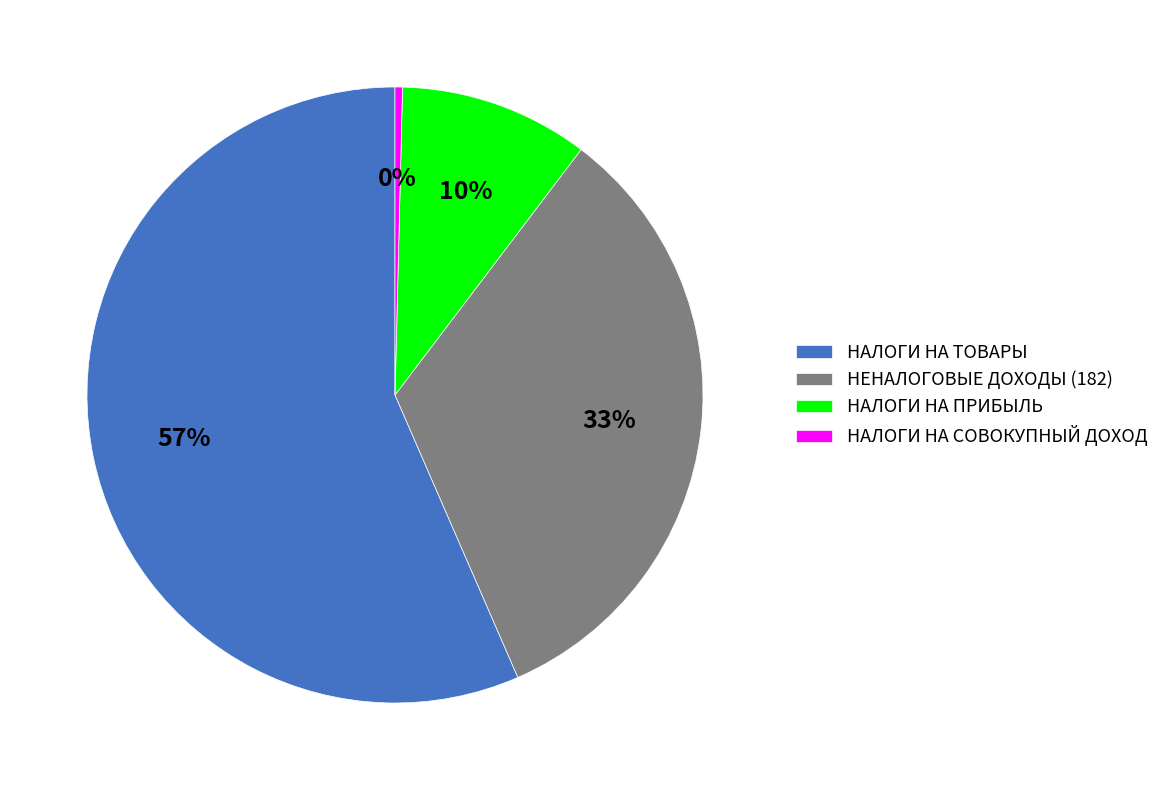

Count the number of slices in the pie.

4